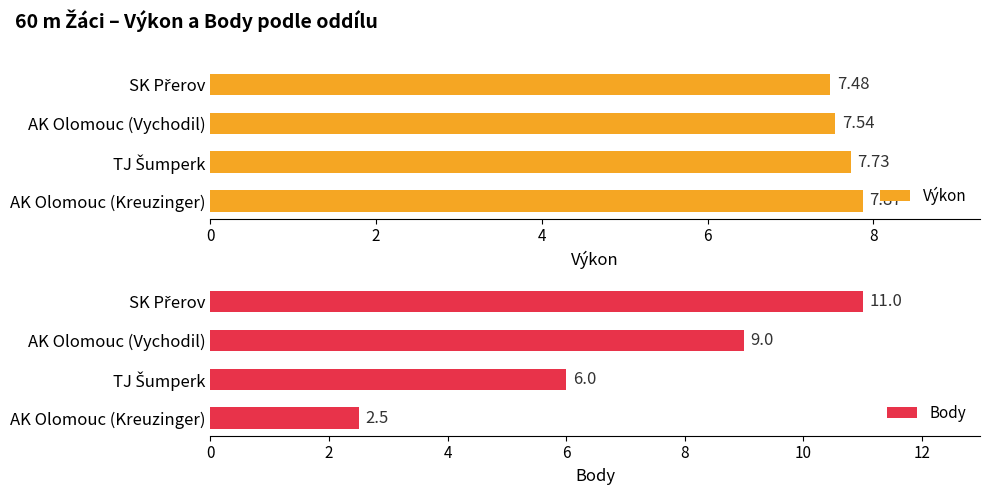

What is the average value of the Výkon series?

7.7